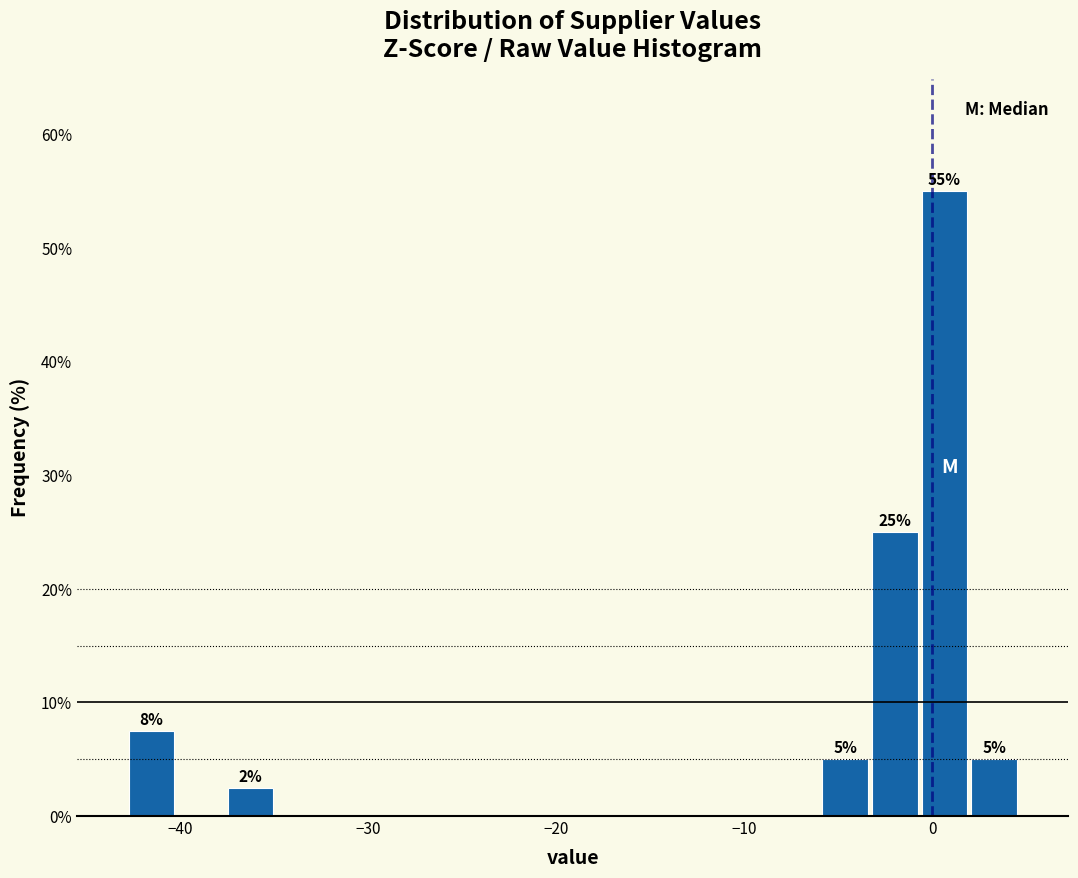

Around what value on the x-axis is the tallest bar? Give the approximate position of its centre, as read against the axis.

1